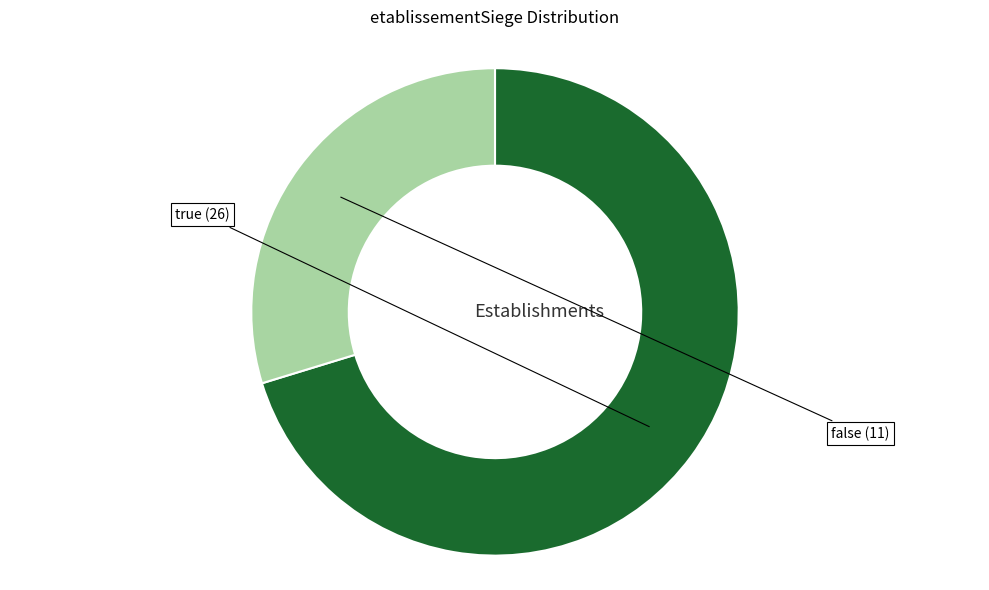

Is there any slice that represents more than half of the pie?

Yes